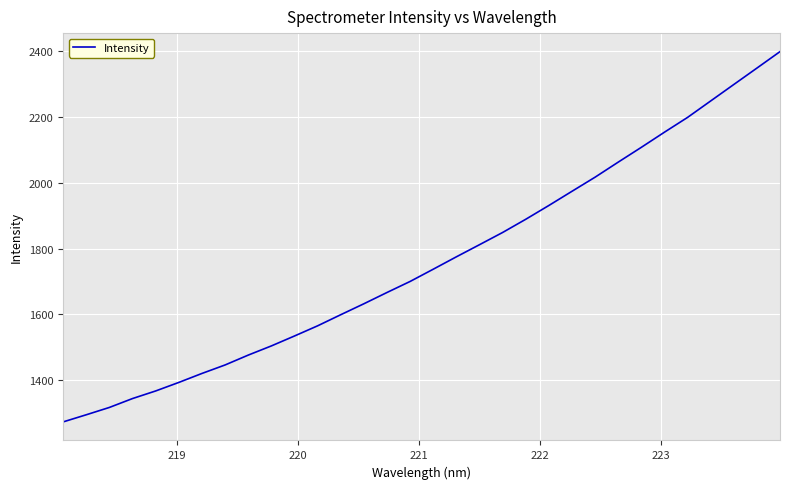

Reading right to left, extract all data points from this chart.

2398.7	2348.6	2298.8	2248.8	2198.9	2153.9	2107.9	2063.0	2017.2	1974.4	1931.3	1889.3	1849.2	1812.1	1775.2	1737.6	1700.4	1666.8	1632.5	1599.2	1565.5	1534.6	1504.4	1476.4	1446.5	1420.7	1393.4	1367.4	1344.4	1317.3	1295.0	1273.3